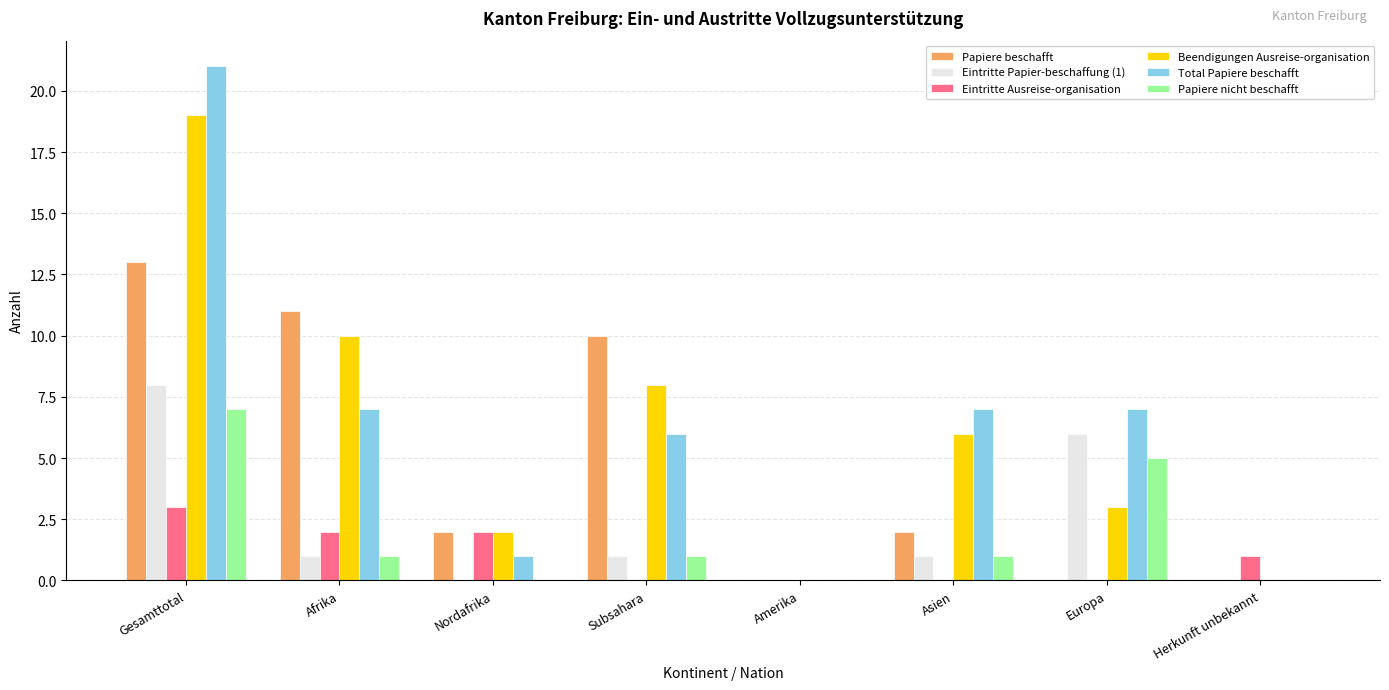

Count the number of categories in the chart.

8